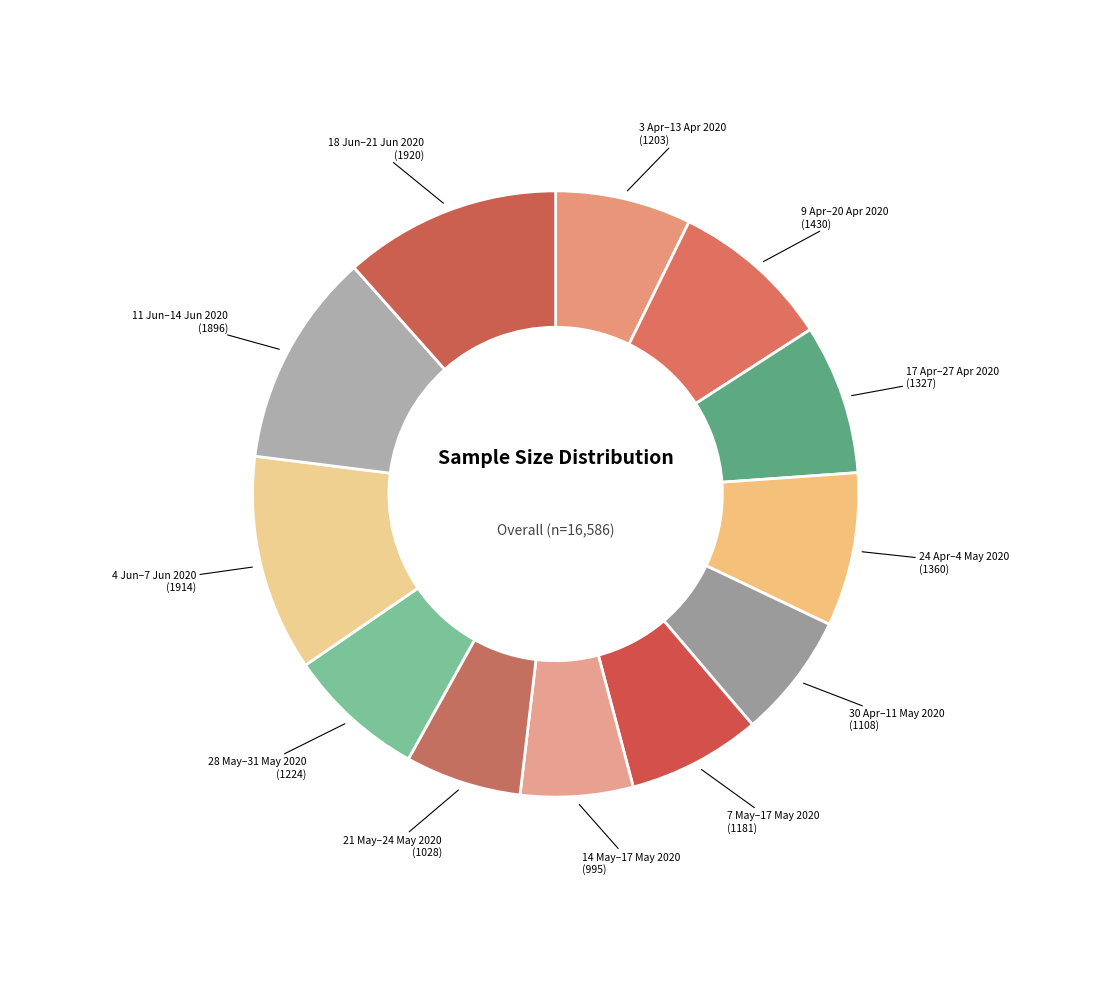

Is the sum of 18 Jun–21 Jun 2020 and 24 Apr–4 May 2020 greater than half?

No